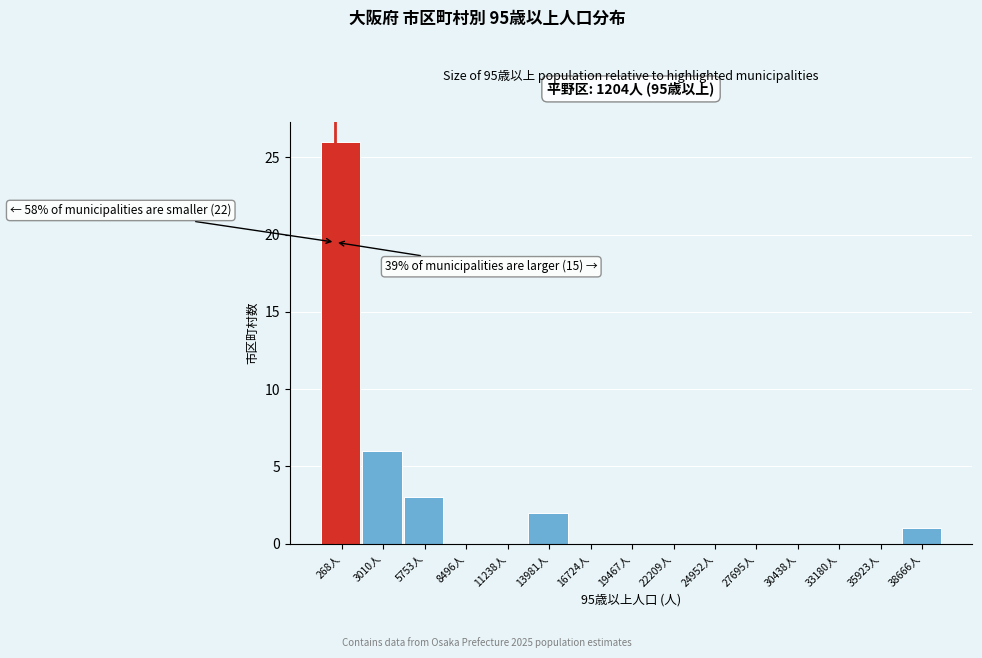

Reading left to right, extract all data points from this chart.

268人=26	3010人=6	5753人=3	8496人=0	11238人=0	13981人=2	16724人=0	19467人=0	22209人=0	24952人=0	27695人=0	30438人=0	33180人=0	35923人=0	38666人=1